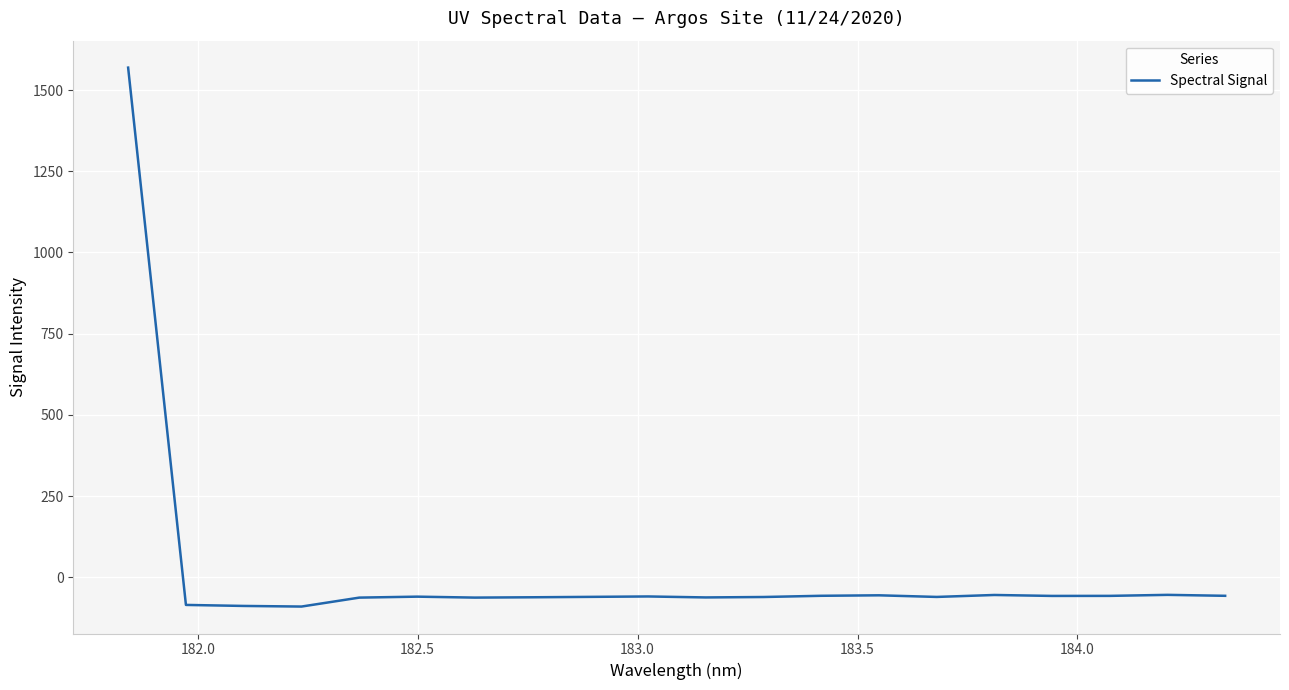

What is the smallest value displayed?

-90.1